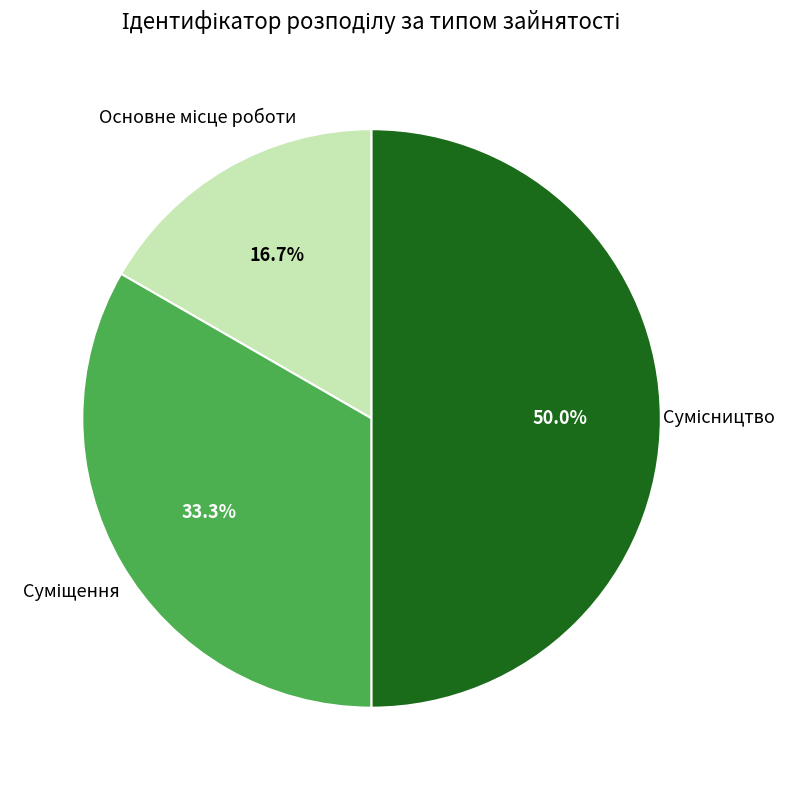

Rank the categories by value from lowest to highest.

Основне місце роботи, Суміщення, Сумісництво